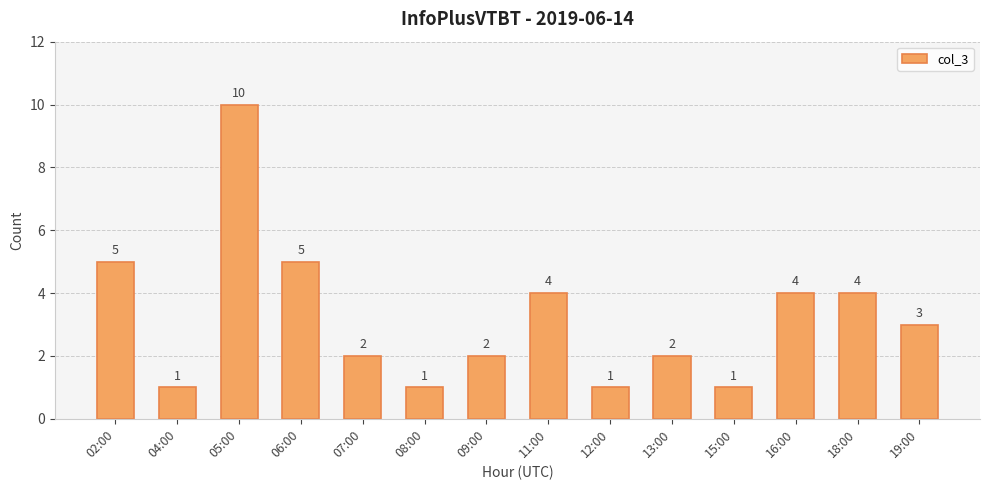

True or false: the data shows 3 at 19:00.

True